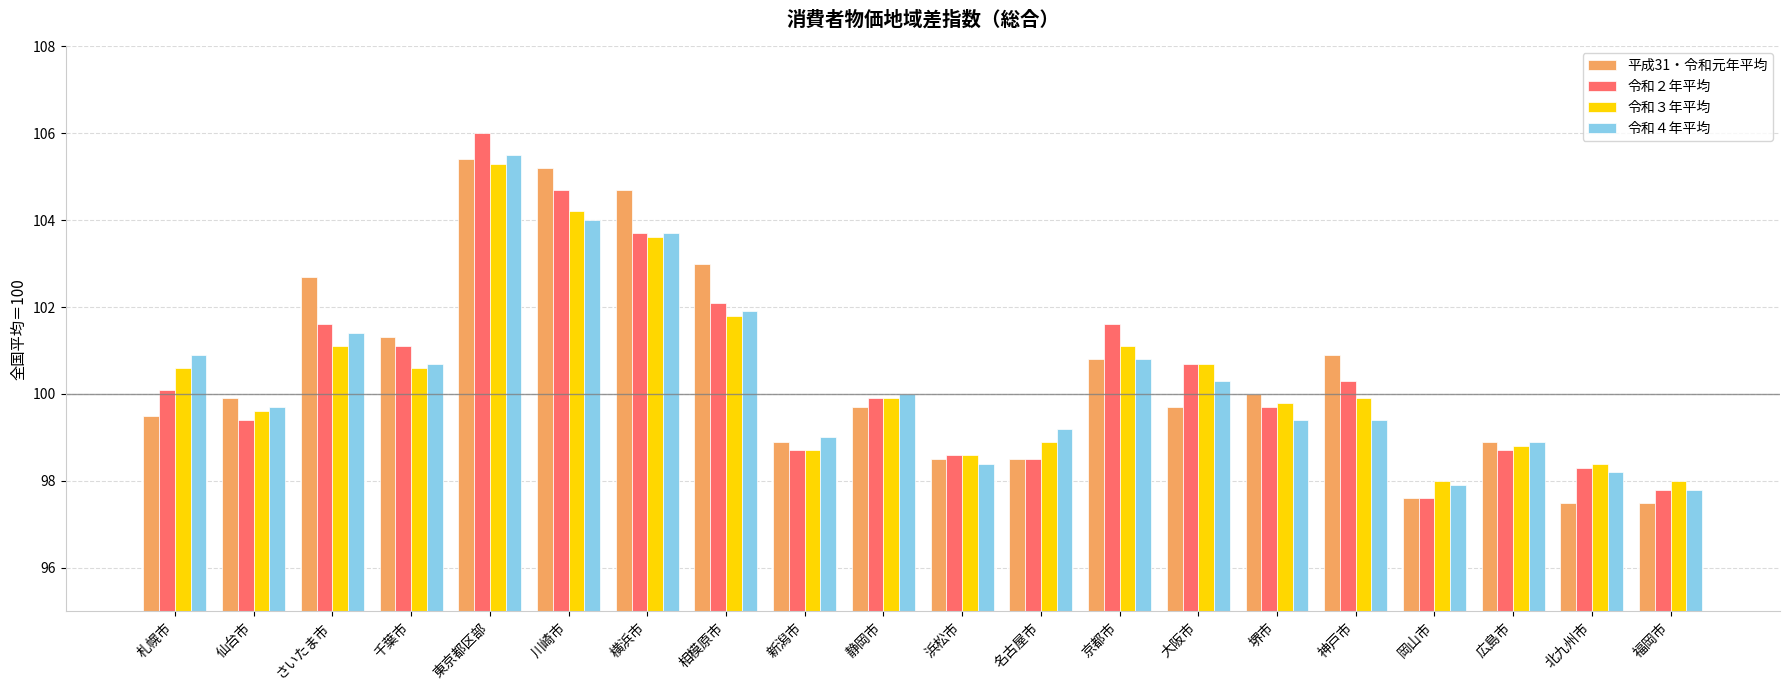

What is the total value across all series at 千葉市?

403.7